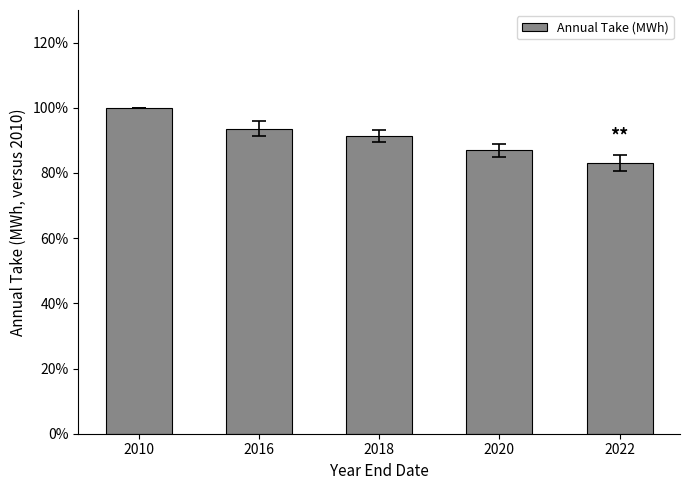

Read the value at 2022.

83.0